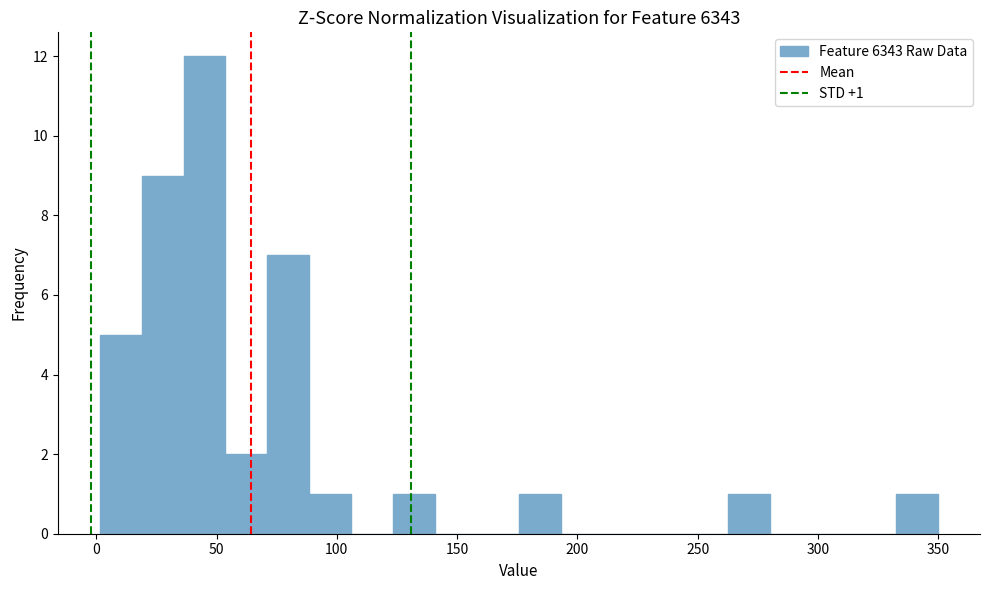

Around what value on the x-axis is the tallest bar? Give the approximate position of its centre, as read against the axis.

45